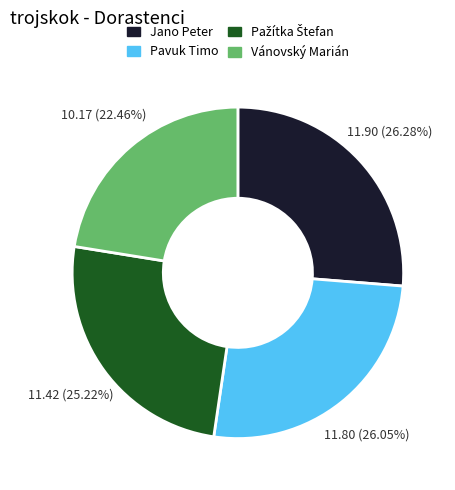

Is Vánovský Marián the majority of the pie?

No